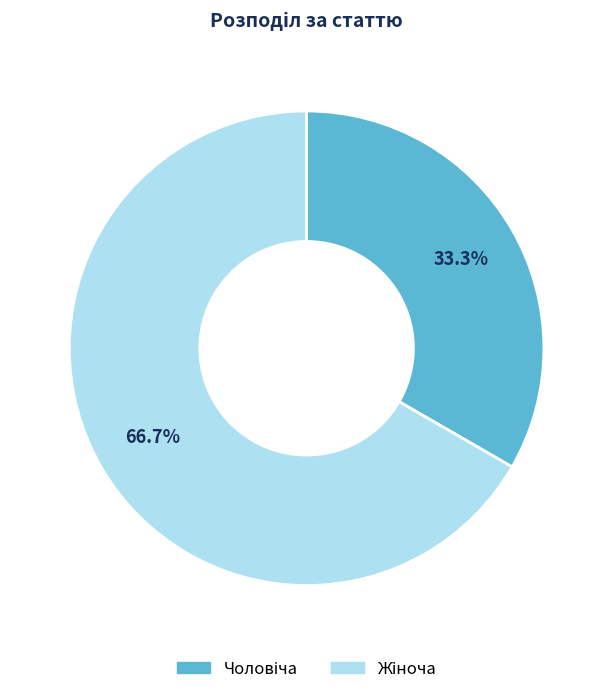

How many segments does this pie chart have?

2